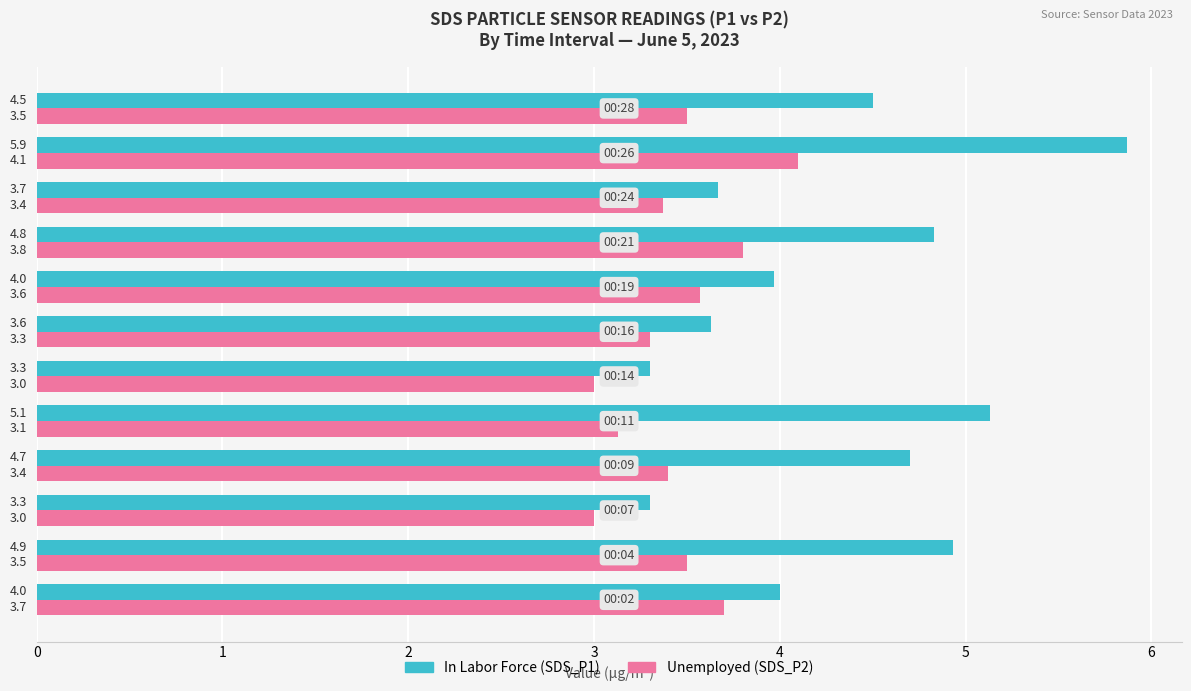

What is the maximum value shown in the chart?

5.9